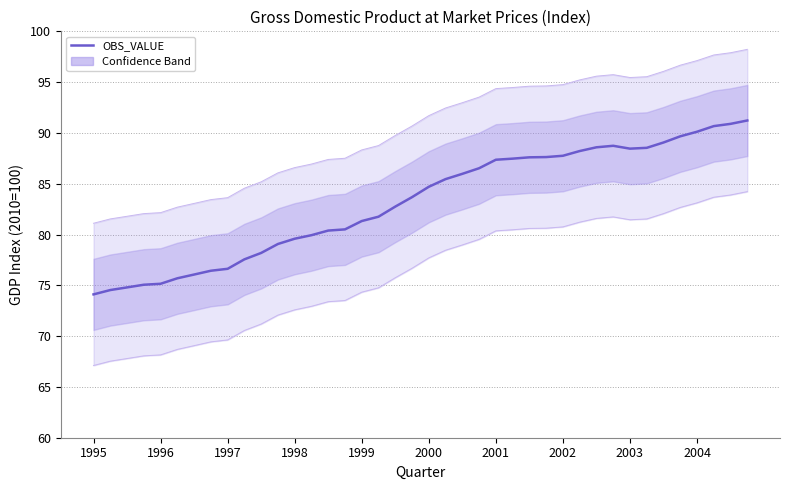

What is the sum of all values?

3327.8